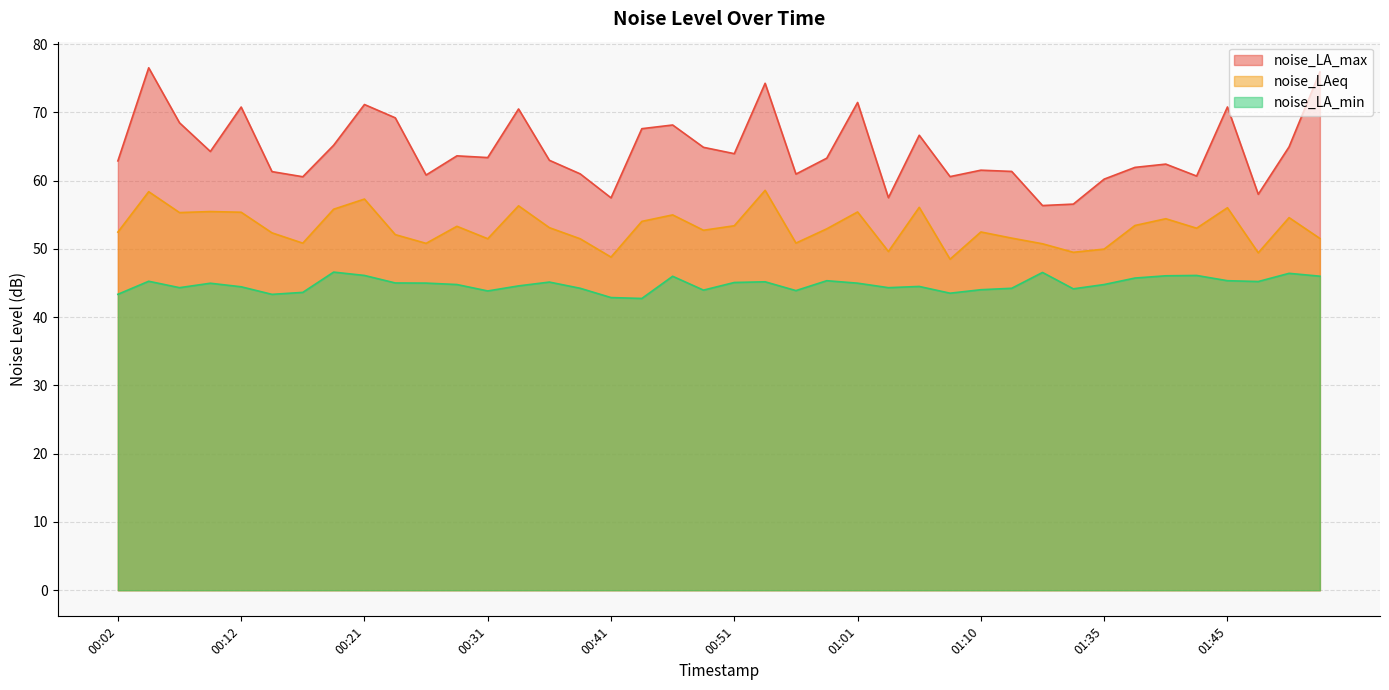

At 01:08, list the series in order from smallest to largest.

noise_LA_min, noise_LAeq, noise_LA_max